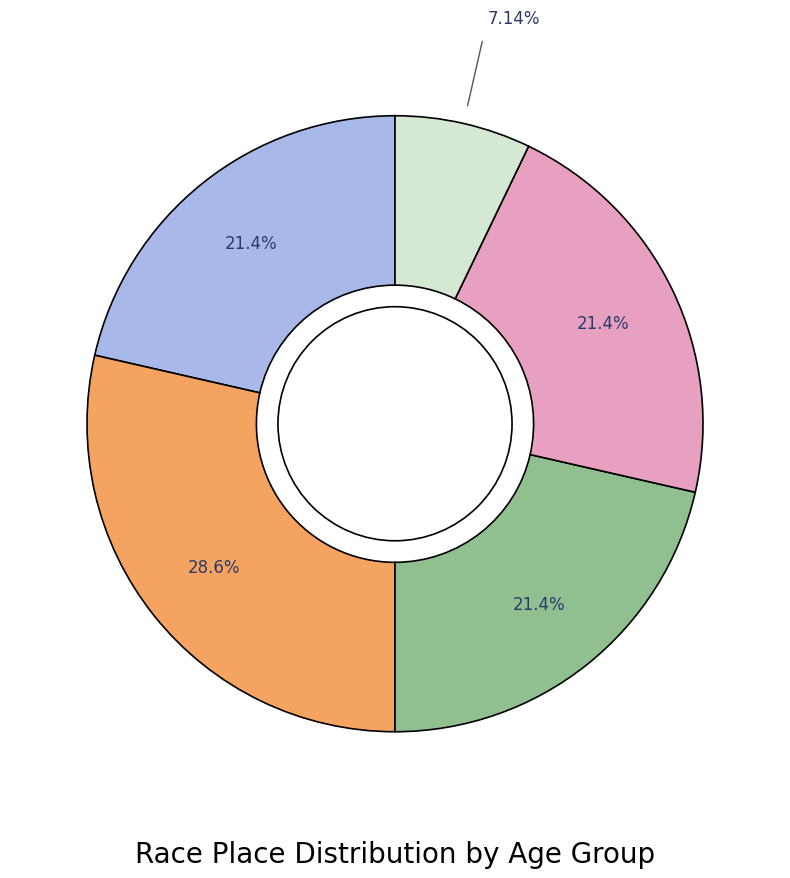

Is there any slice that represents more than half of the pie?

No